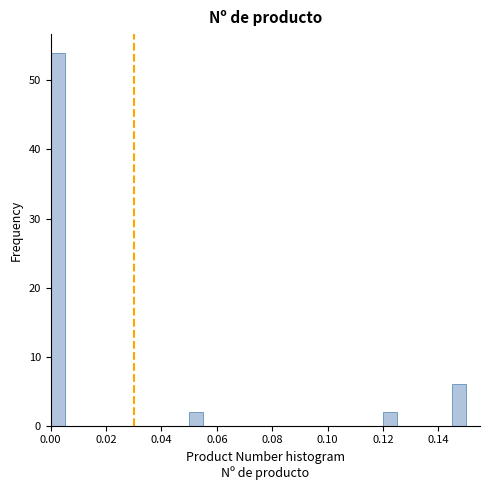

Read against the x-axis, roughly where is the centre of the tallest bar?

0.002